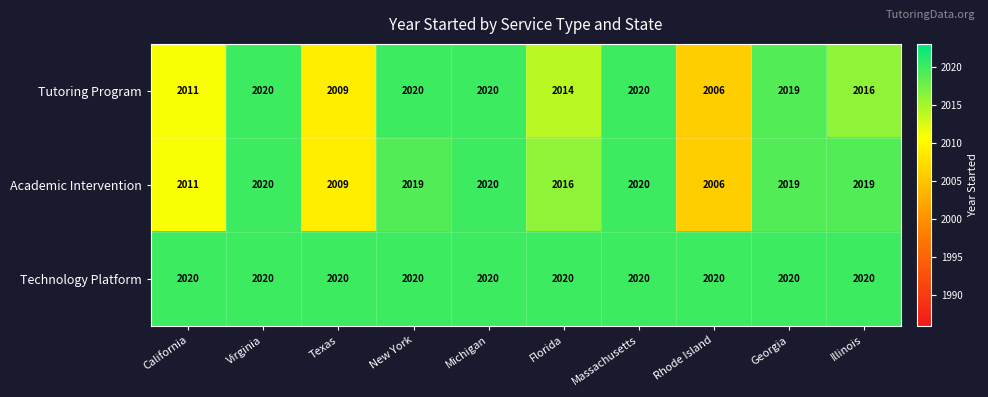

Rank the series at Illinois from highest to lowest value.

Technology Platform, Academic Intervention, Tutoring Program